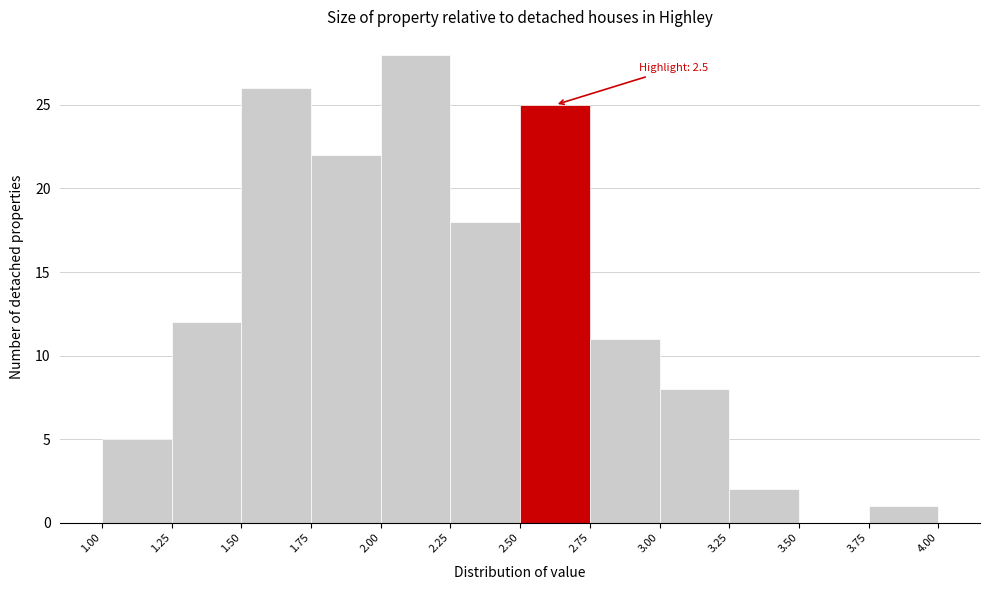

Which range on the x-axis has the tallest bar?

2.00 to 2.25